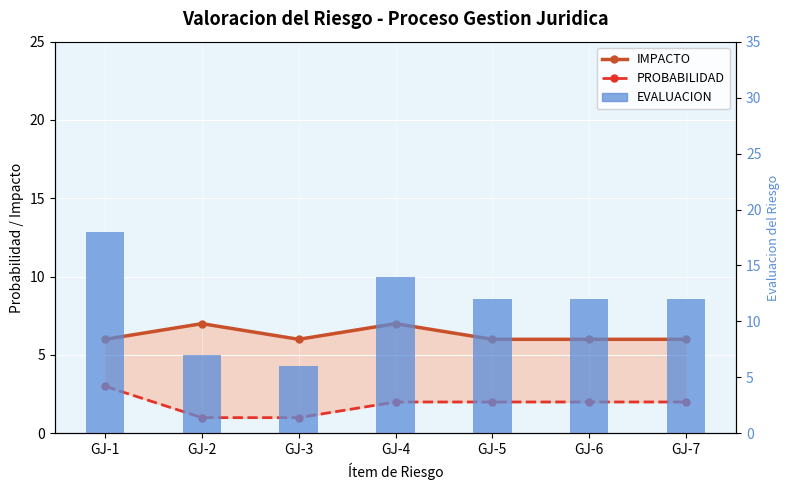

What is the value of the IMPACTO bar at the 2nd from the left?

7